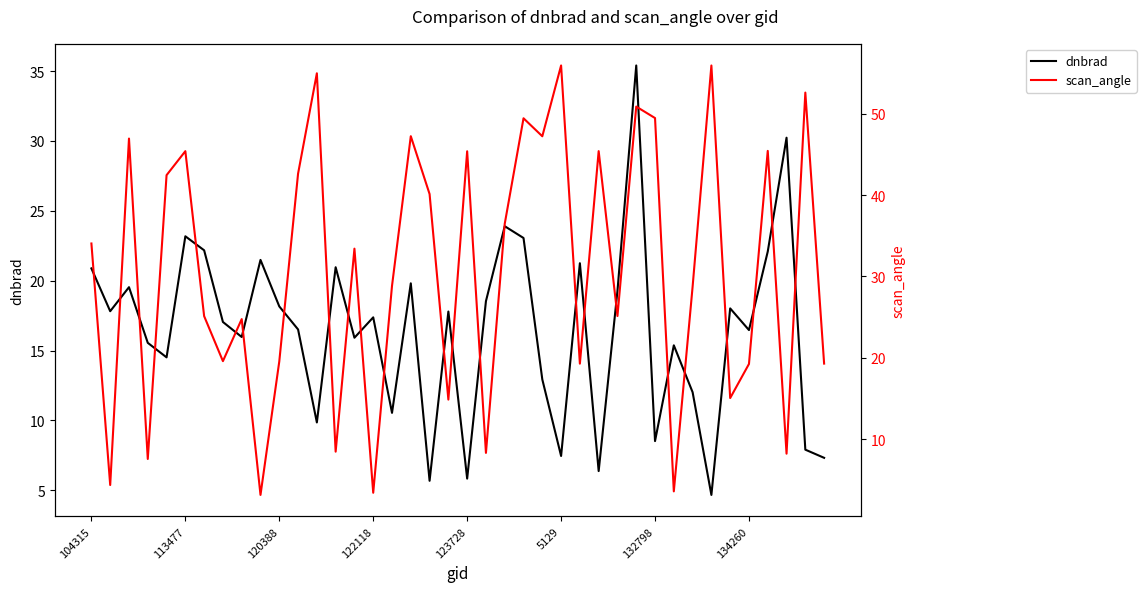

Reading right to left, what are all the values shown in this chart?

dnbrad: 7.3	7.9	30.2	22.1	16.5	18.0	4.7	12.0	15.4	8.5	35.4	19.3	6.4	21.3	7.5	12.9	23.1	23.9	18.5	5.8	17.8	5.7	19.8	10.5	17.4	15.9	21.0	9.9	16.5	18.2	21.5	16.0	17.0	22.2	23.2	14.5	15.6	19.5	17.8	20.9
scan_angle: 19.3	52.6	8.2	45.4	19.3	15.1	55.9	28.7	3.6	49.5	50.9	25.1	45.4	19.3	55.9	47.2	49.4	36.5	8.3	45.4	14.9	40.1	47.2	28.8	3.4	33.4	8.5	55.0	42.6	19.6	3.2	24.8	19.6	25.1	45.4	42.4	7.6	46.9	4.4	34.1